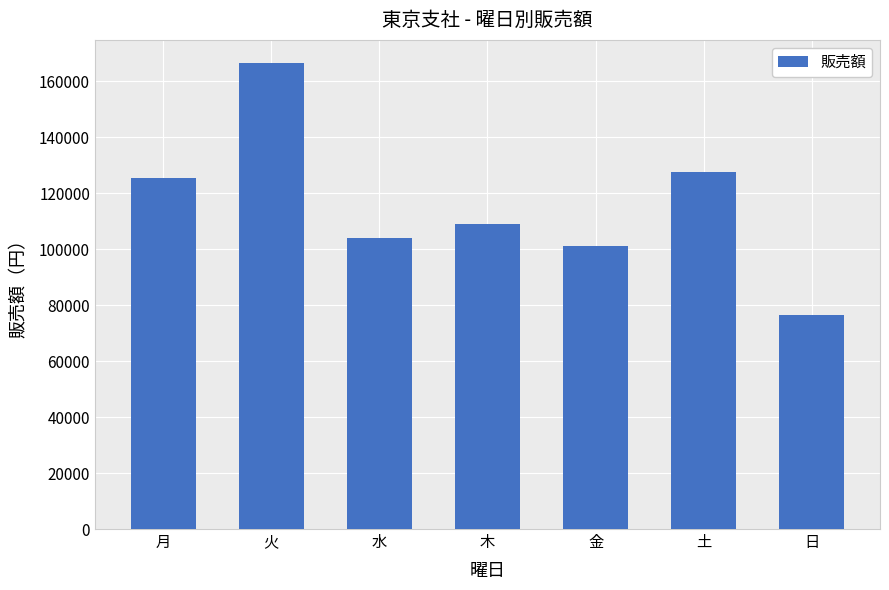

The chart shows a value of 125472 at 月. True or false?

True